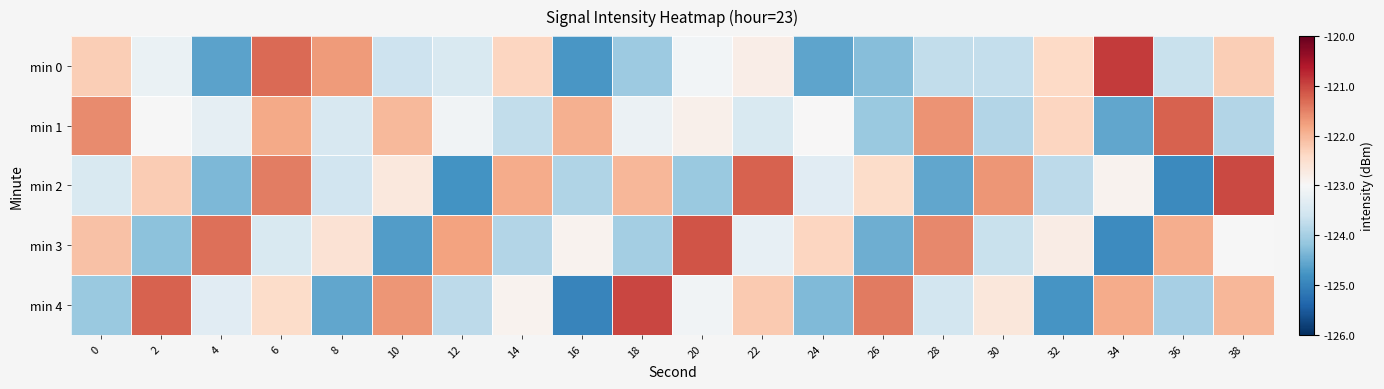

Between 6 and 22, which series saw the biggest shift?

min 1